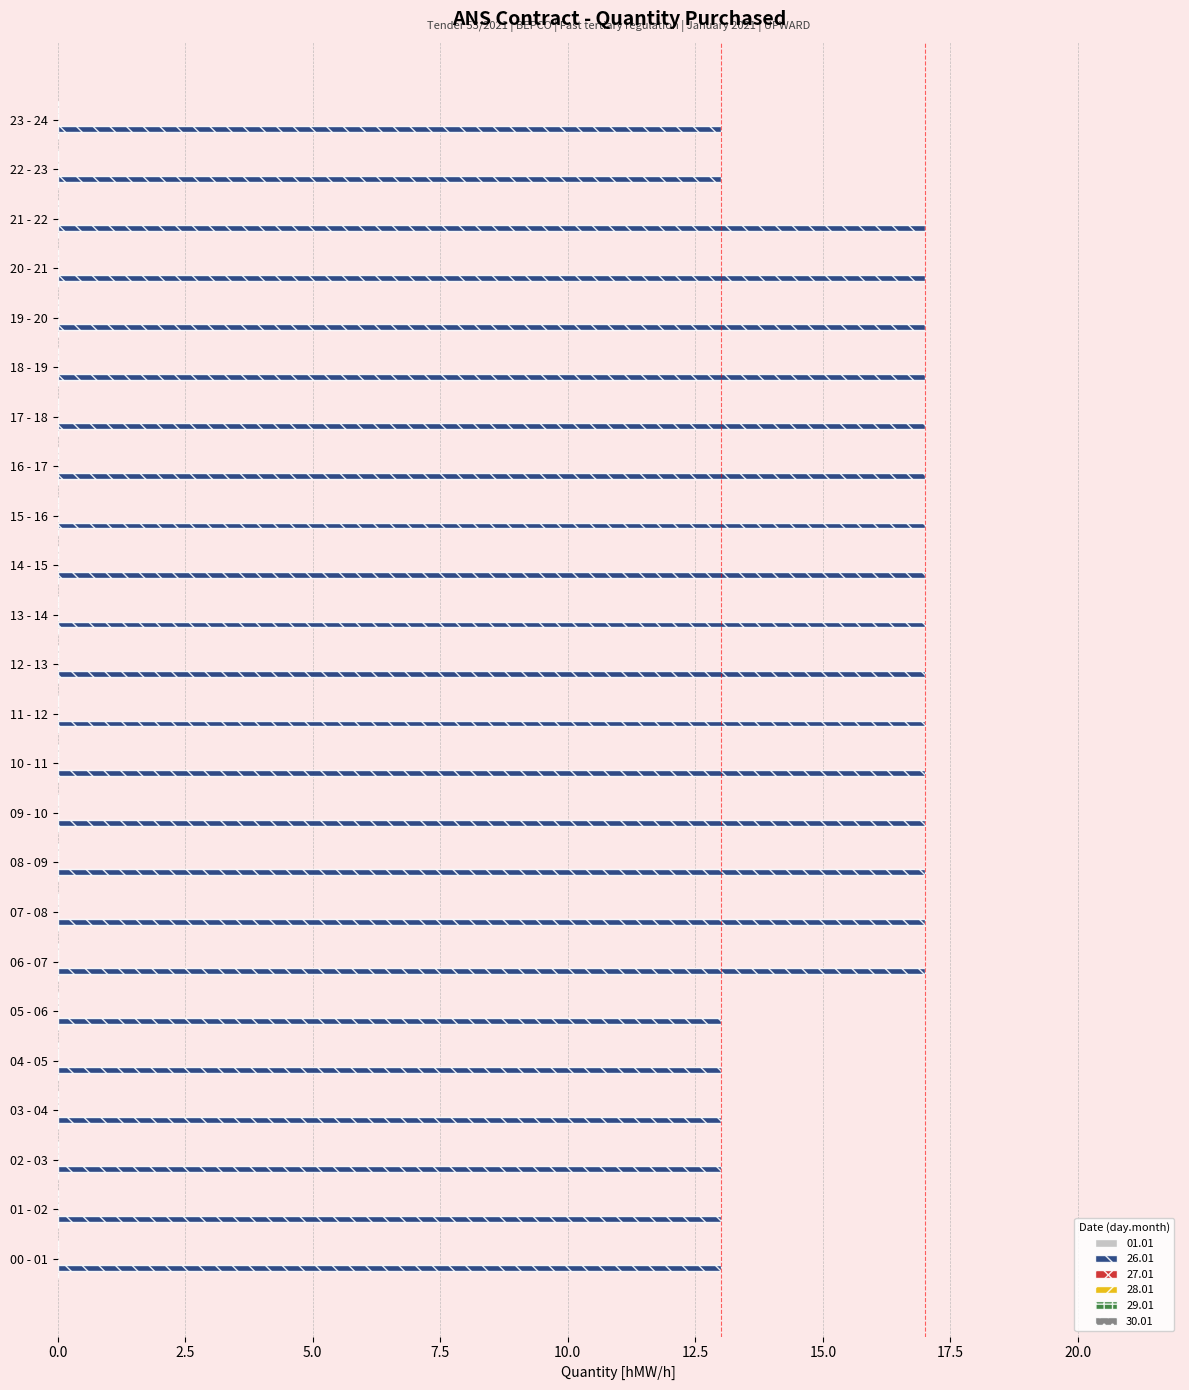

Which has a higher value, 23 - 24 or 07 - 08?

07 - 08